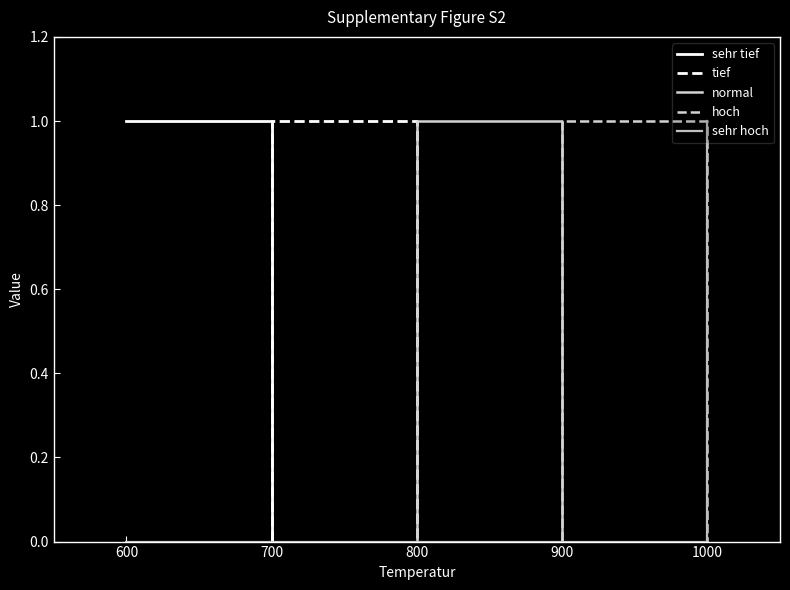

How many lines are shown in the chart?

5